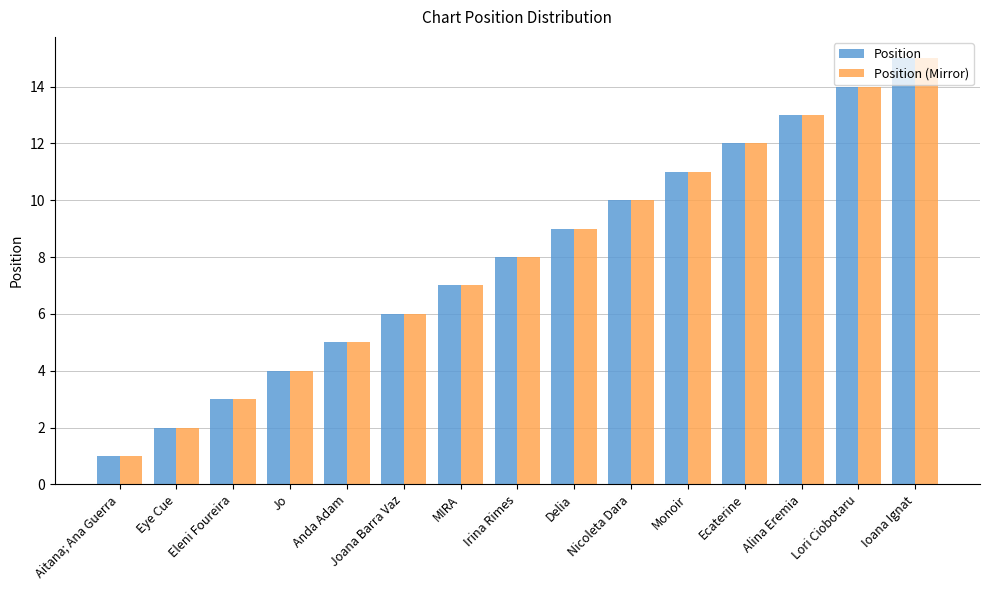

What are all the series names shown in the legend?

Position, Position (Mirror)